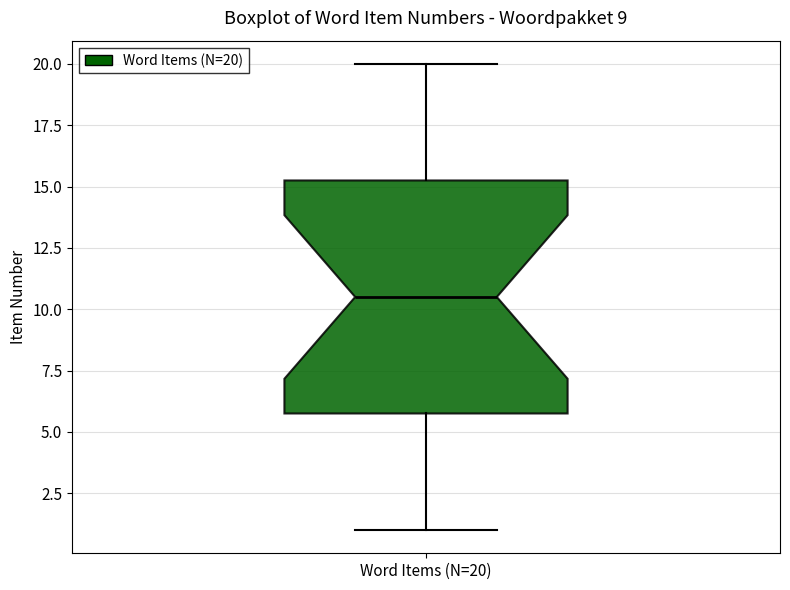

Where is the lower edge of the box for Word Items (N=20) on the y-axis? The values are not printed on the chart, so give them approximately, as read against the axis.

6.0